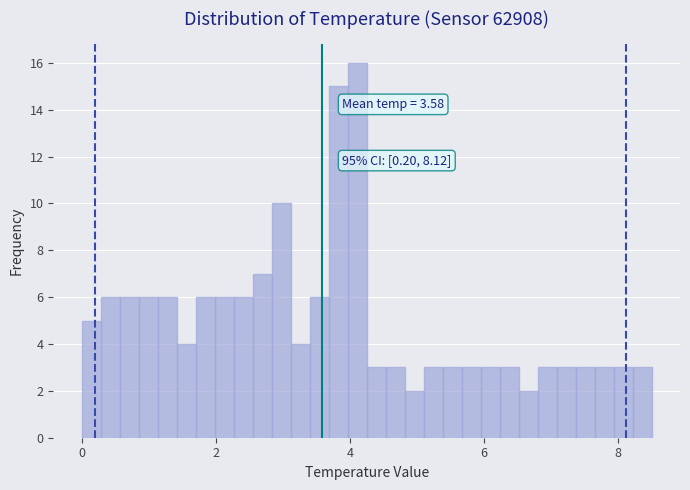

Around what value on the x-axis is the tallest bar? Give the approximate position of its centre, as read against the axis.

4.2